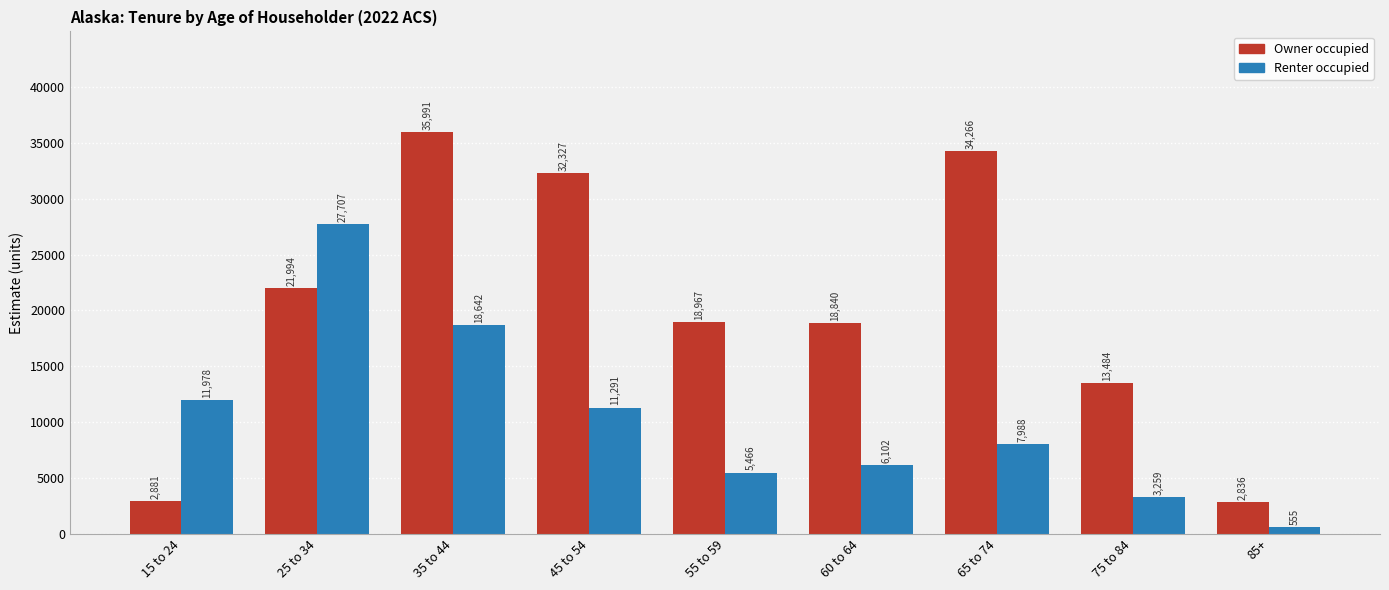

How many distinct data groups are displayed?

2